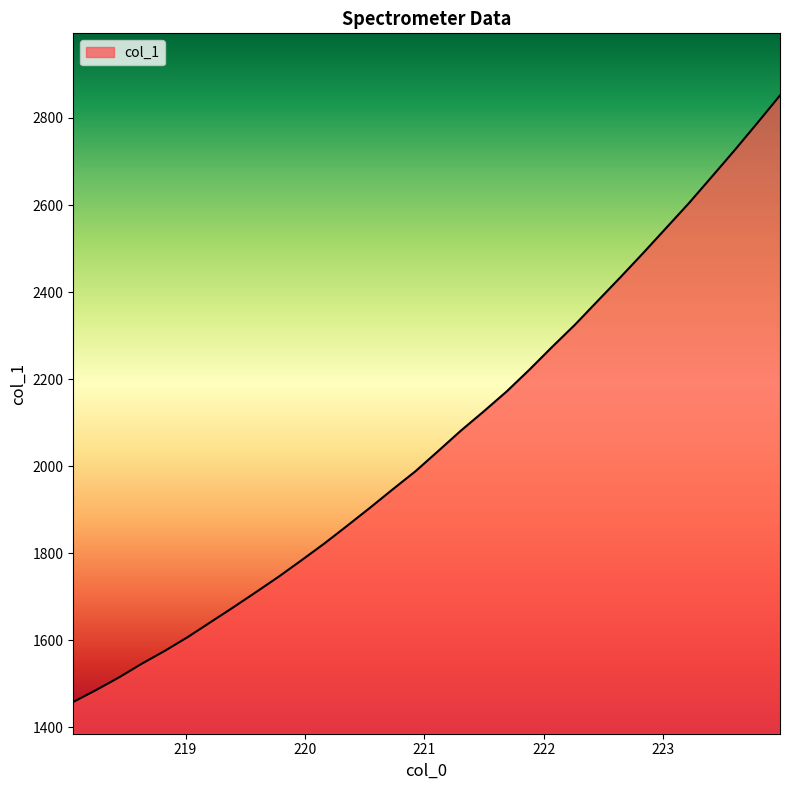

Reading right to left, extract all data points from this chart.

2851.7	2788.0	2725.4	2664.6	2604.3	2547.2	2490.1	2434.5	2380.0	2325.2	2274.3	2221.9	2171.7	2126.2	2082.2	2035.1	1988.5	1946.9	1904.5	1863.1	1822.4	1784.0	1746.3	1710.6	1675.6	1641.4	1607.2	1575.6	1546.4	1514.9	1485.9	1458.6